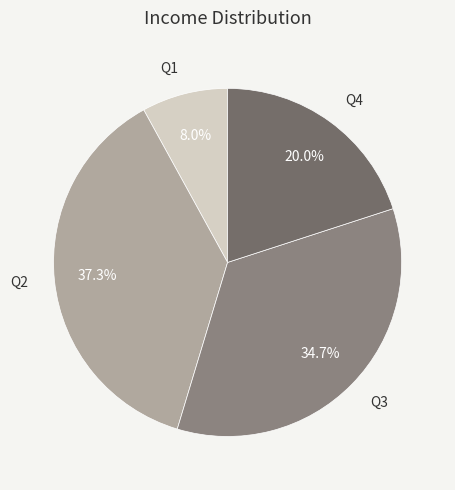

To the nearest percent, what is the difference between the Q2 and Q4 slice percentages?

17%